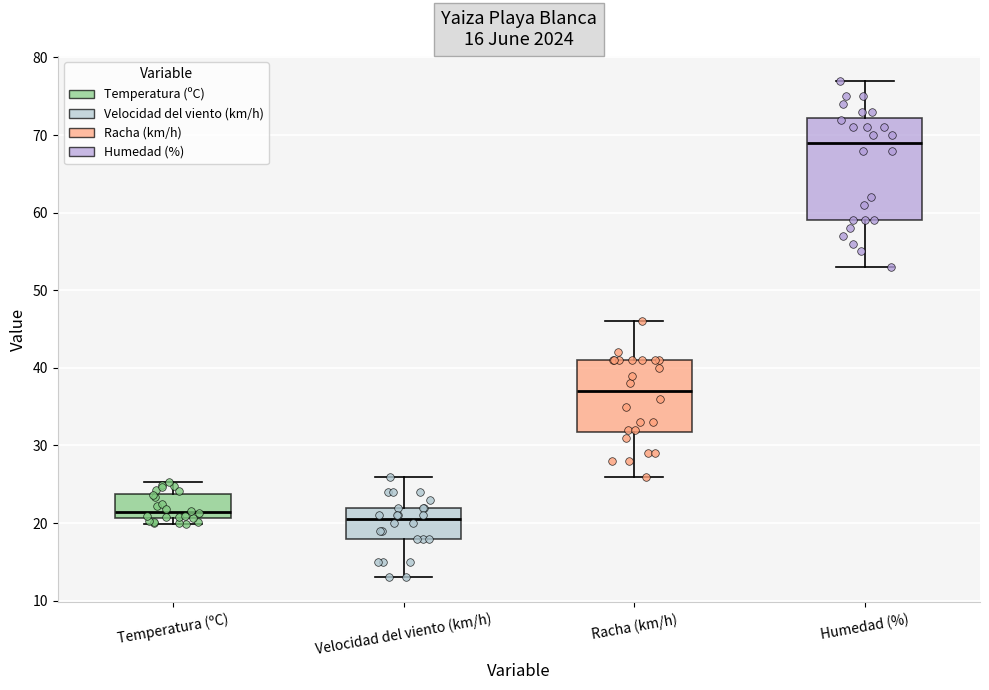

Which box has the highest median line?

Humedad (%)